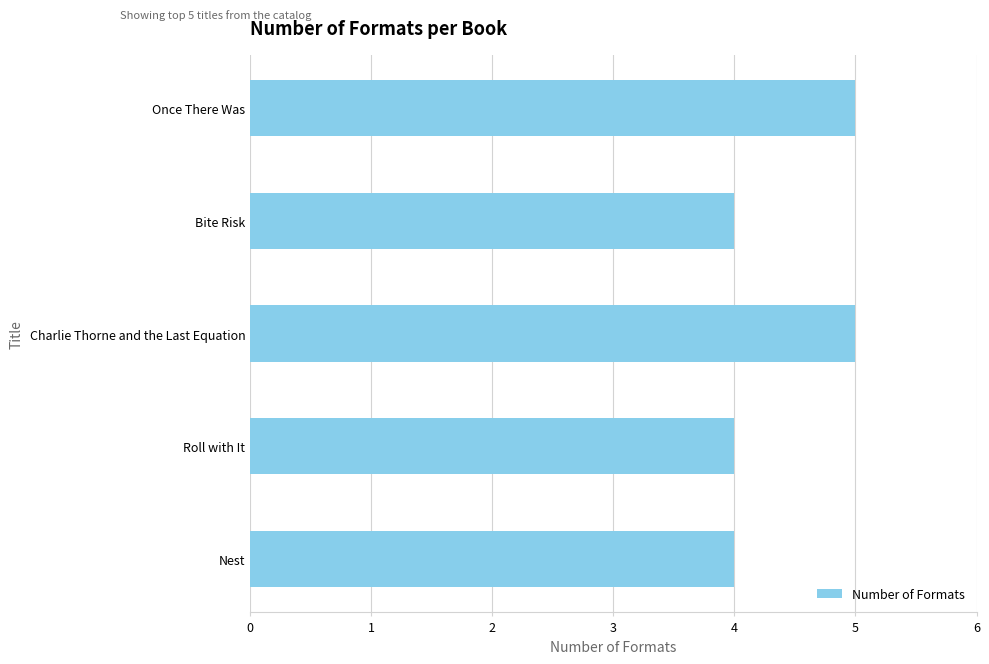

The value at Charlie Thorne and the Last Equation is 8. True or false?

False